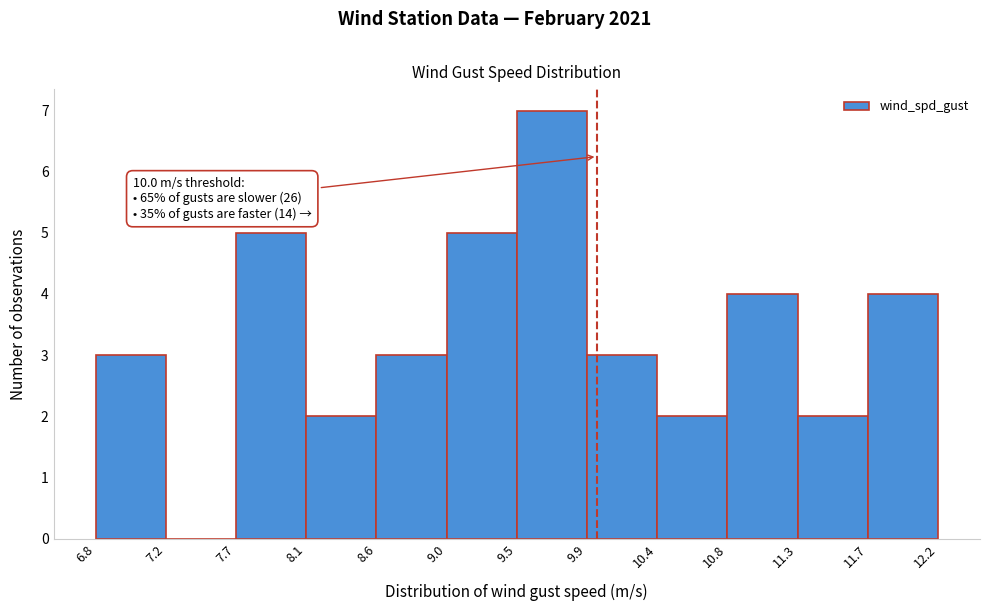

Which range on the x-axis has the tallest bar?

9.5 to 9.9